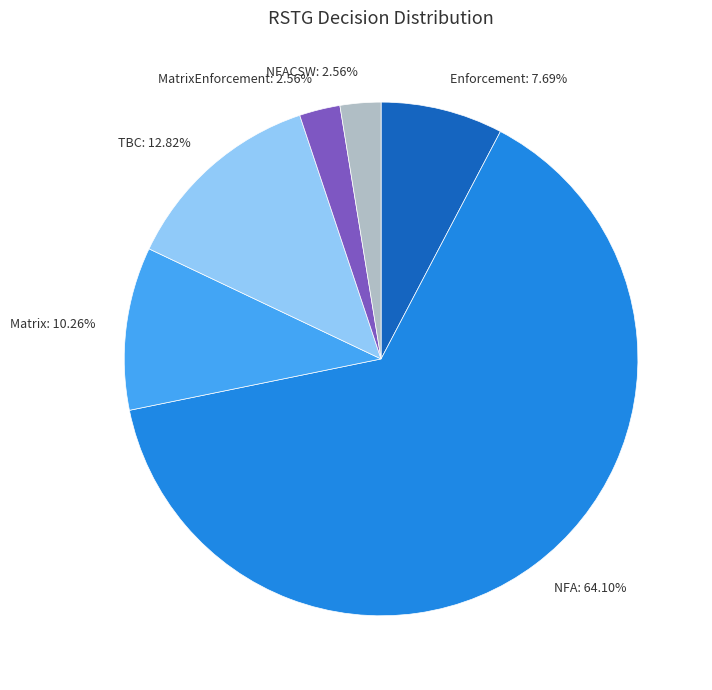

Combined, what portion of the pie is MatrixEnforcement and NFACSW?

5.1%